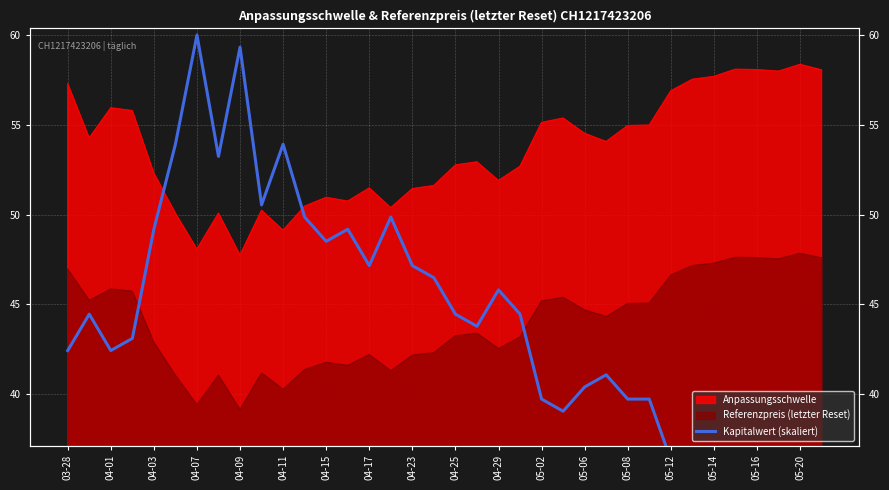

How many points are lower than both their immediate neighbors (excluding endpoints)?

7